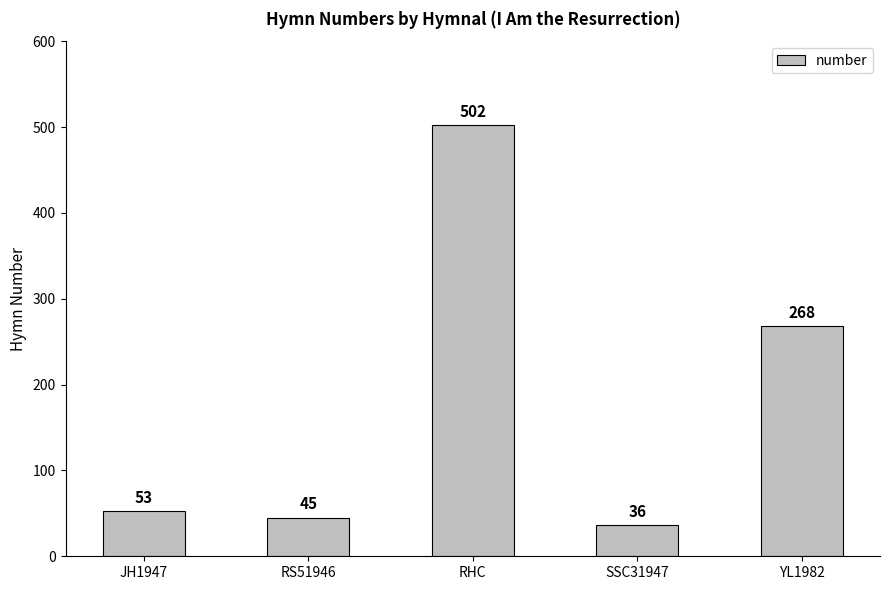

Where is the data nearest to the value 269?

YL1982